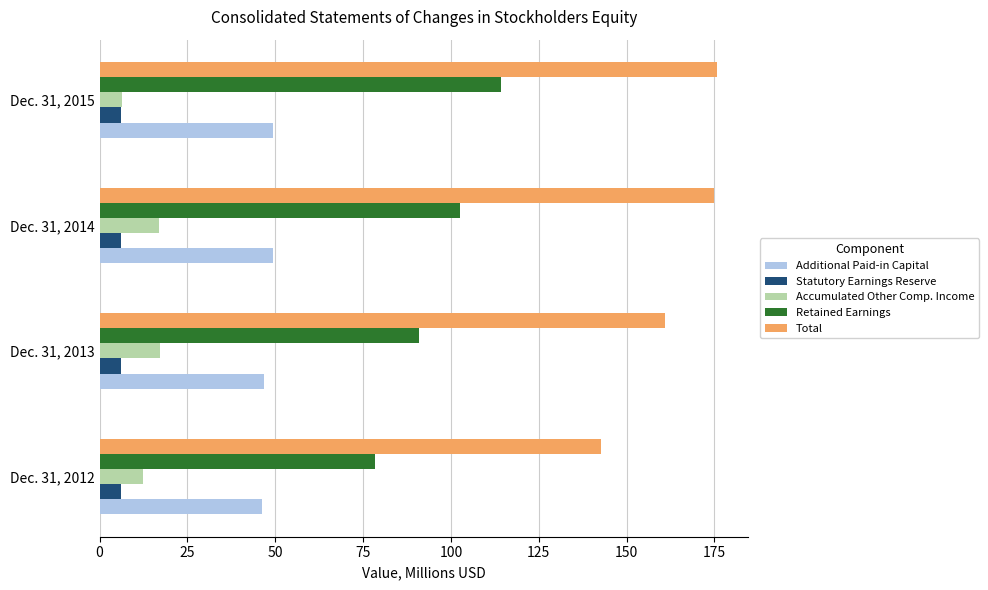

What is the sum of all Additional Paid-in Capital values?

191.5